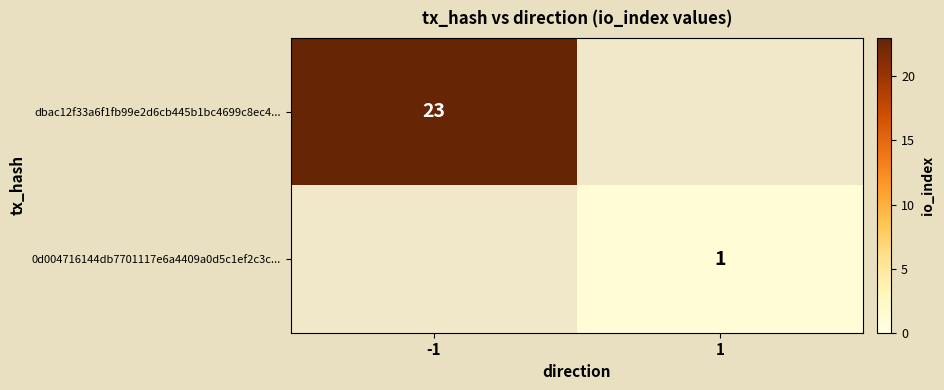

How many categories are shown in the chart?

2